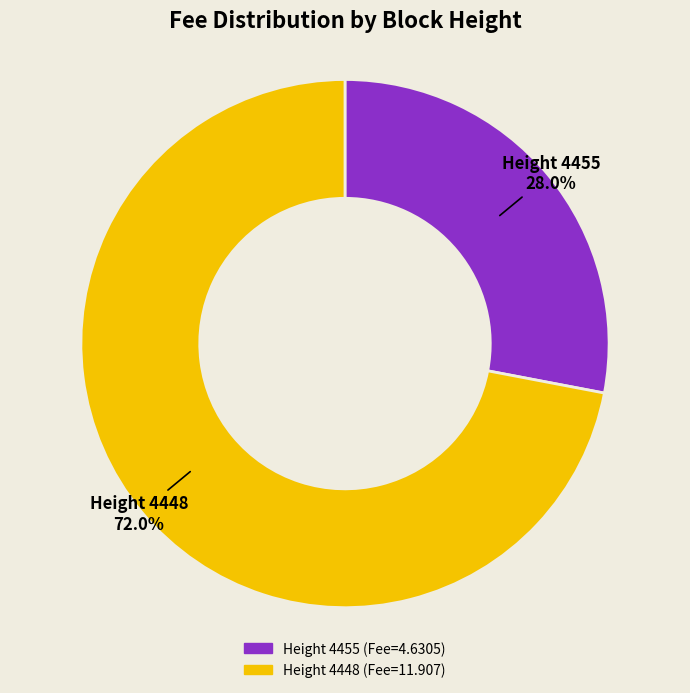

Which slice represents more than half of the pie?

Height 4448